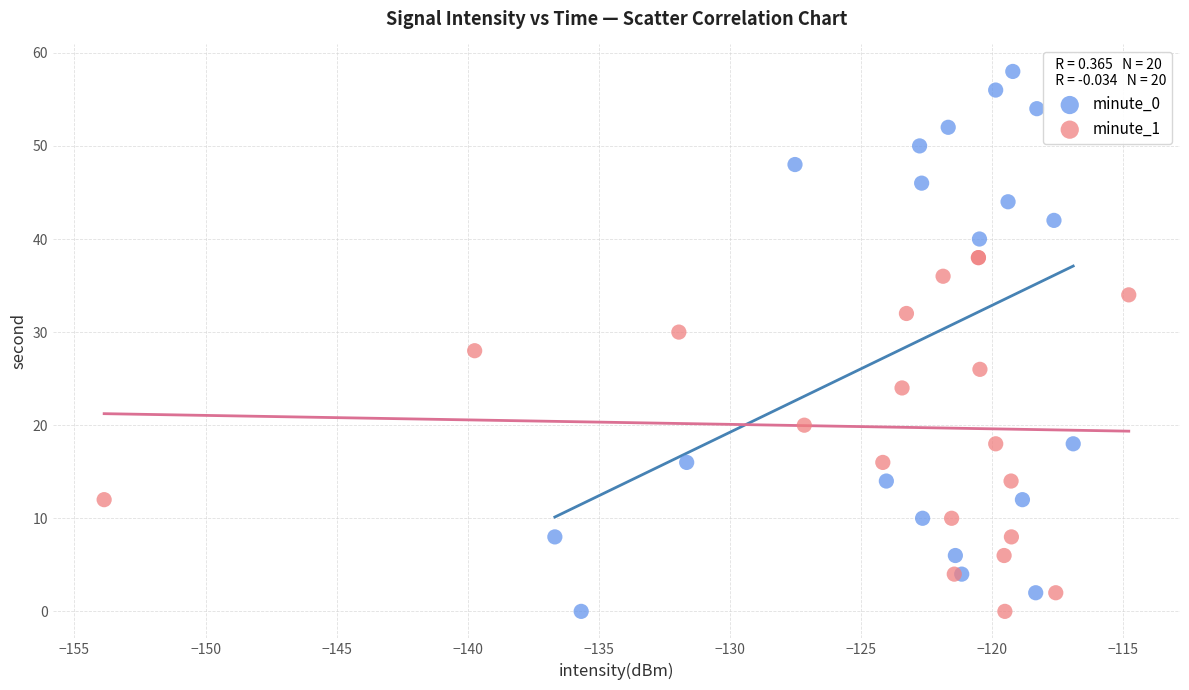

Which series has the widest spread of Y values?

minute_0